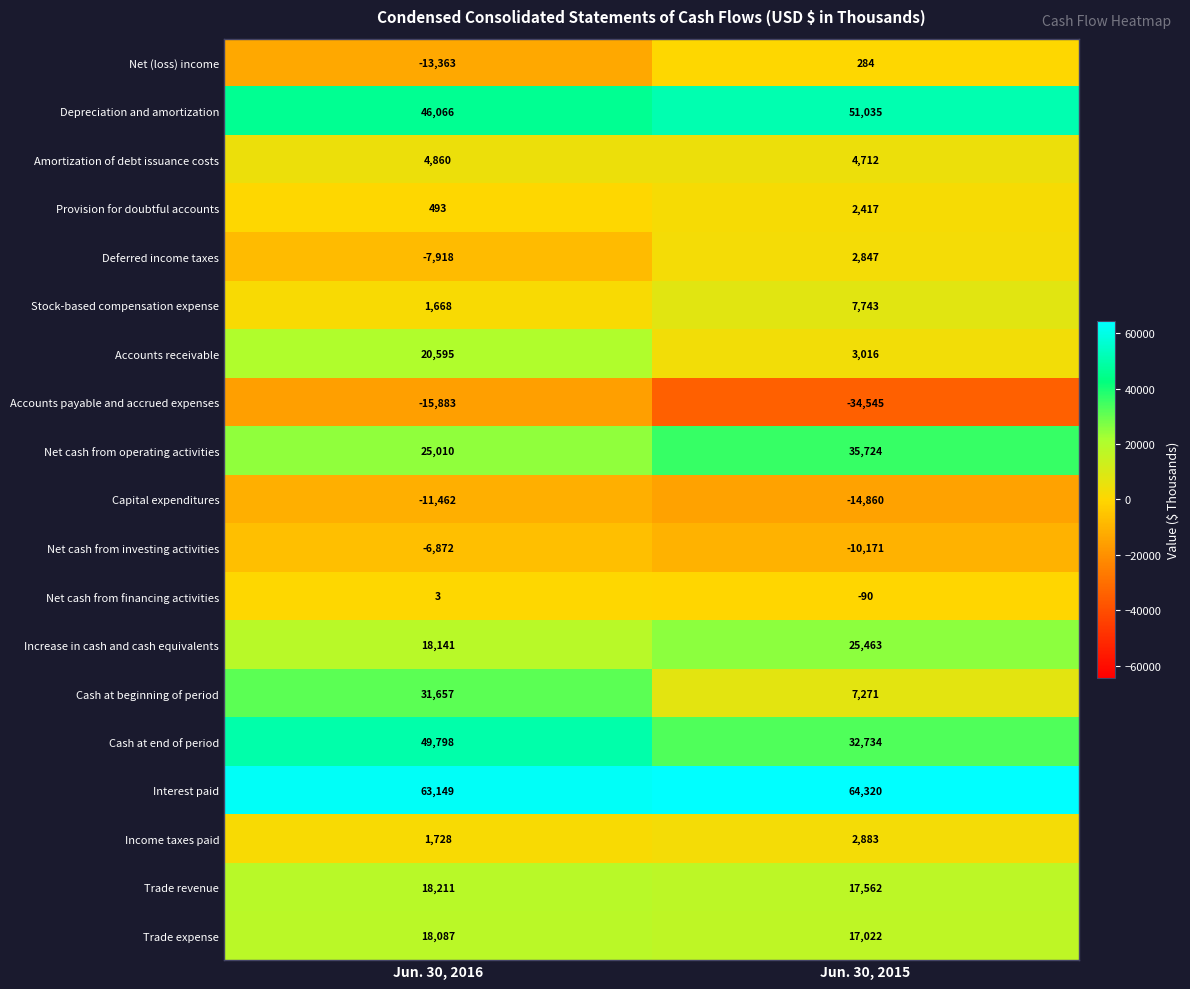

What is the difference between the maximum and minimum values in the Accounts receivable series?

17579